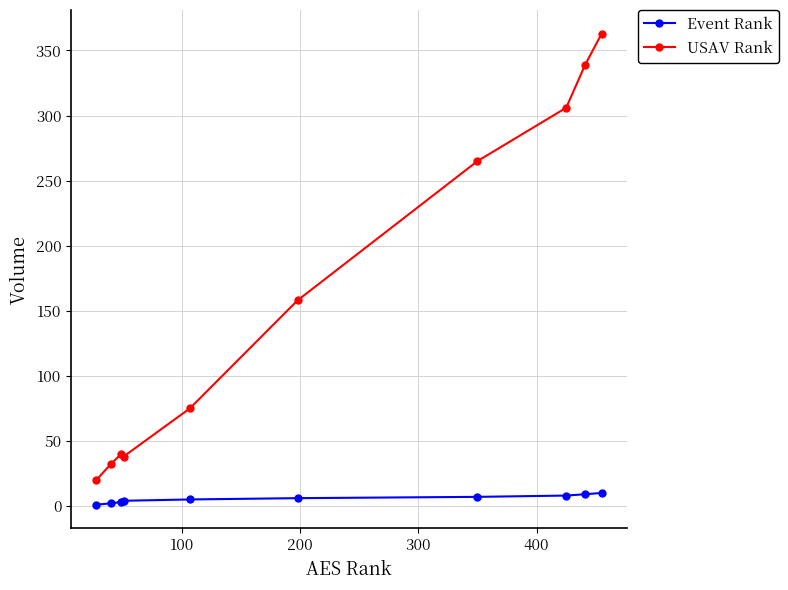

What is the lowest value of the USAV Rank series?

20